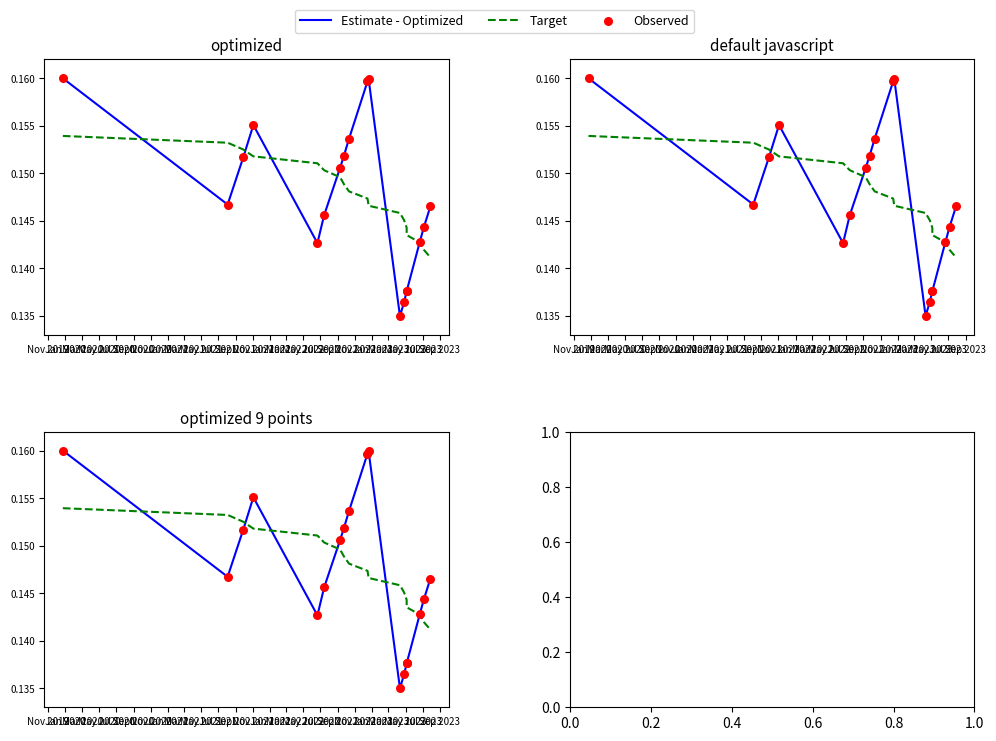

What is the total value across all series at Mar 2022?

0.4